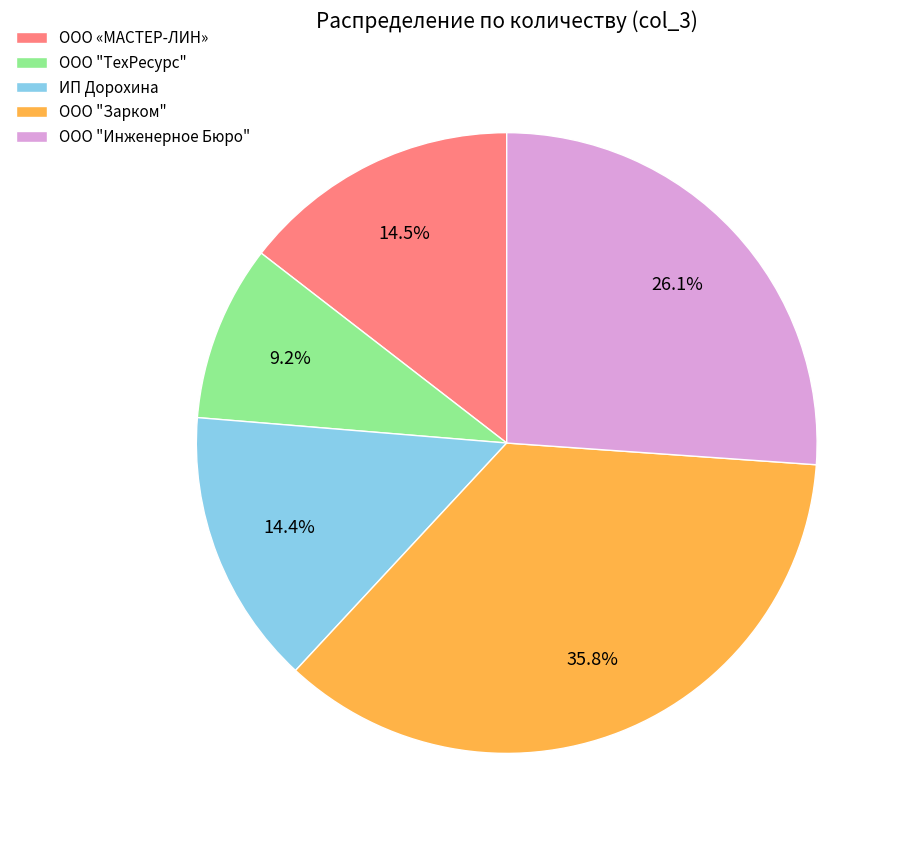

What is the smallest slice in the pie chart?

ООО "ТехРесурс"